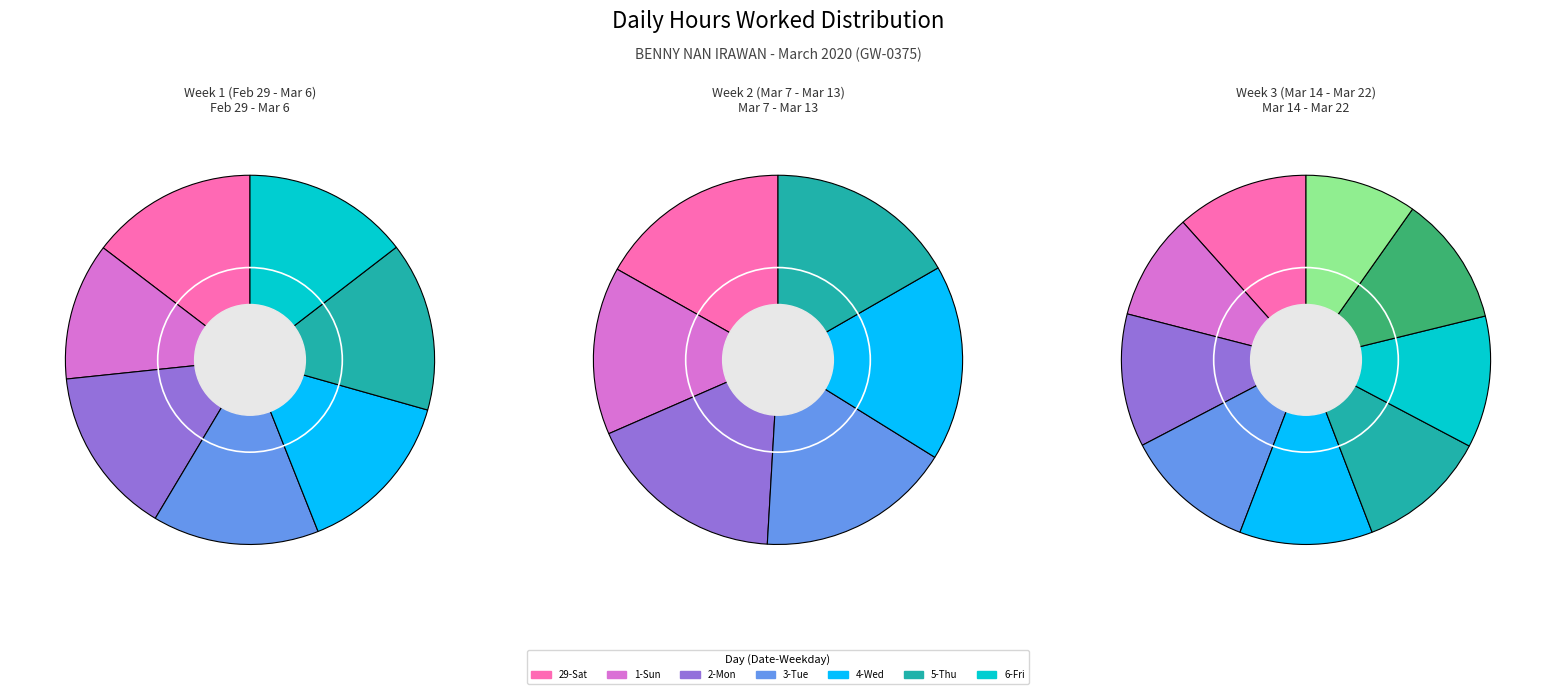

Rank the categories by value from highest to lowest.

9-Mon, 11-Wed, 10-Tue, 16-Mon, 5-Thu, 18-Wed, 2-Mon, 14-Sat, 7-Sat, 20-Fri, 17-Tue, 29-Sat, 4-Wed, 3-Tue, 13-Fri, 6-Fri, 19-Thu, 21-Sat, 8-Sun, 22-Sun, 1-Sun, 15-Sun